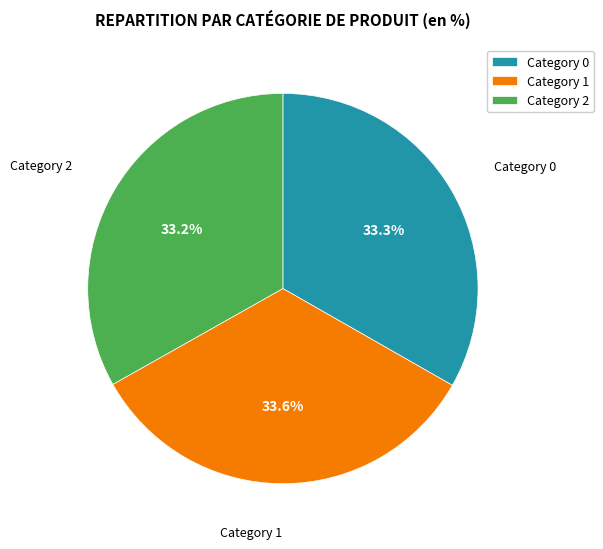

What is the ratio of the value at Category 2 to the value at Category 1?

1.0